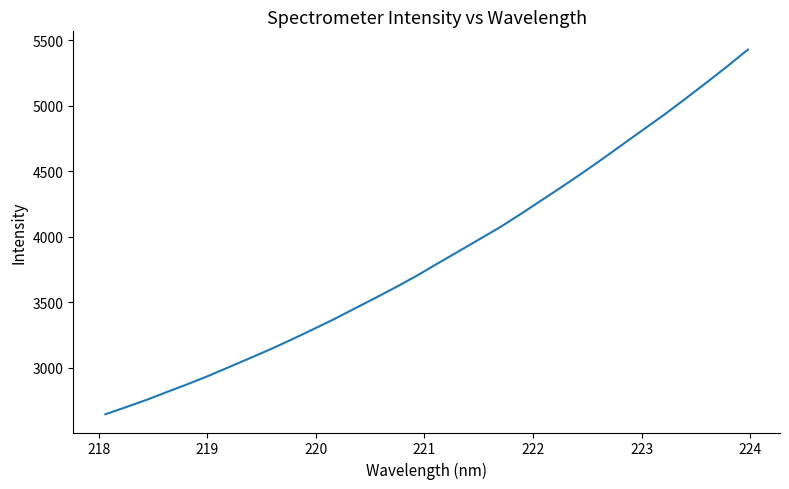

What is the difference between the maximum and minimum values?

2787.0